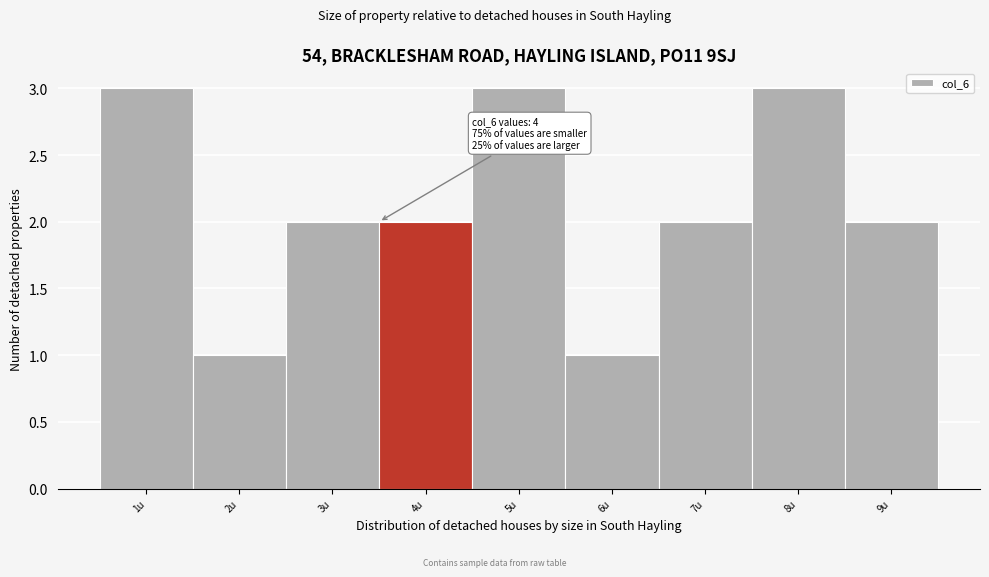

Reading right to left, transcribe all the data shown in this chart.

2	3	2	1	3	2	2	1	3